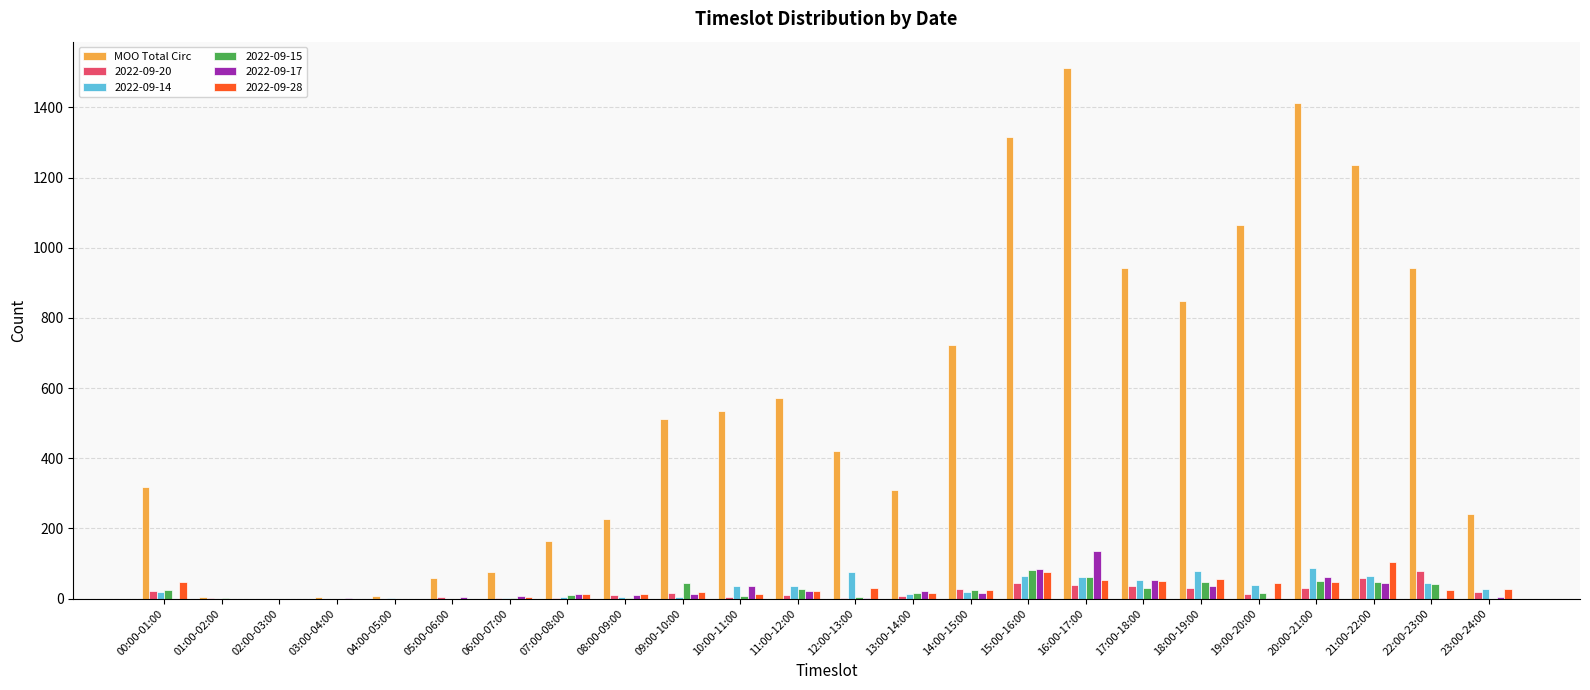

What is the greatest value displayed?

1512